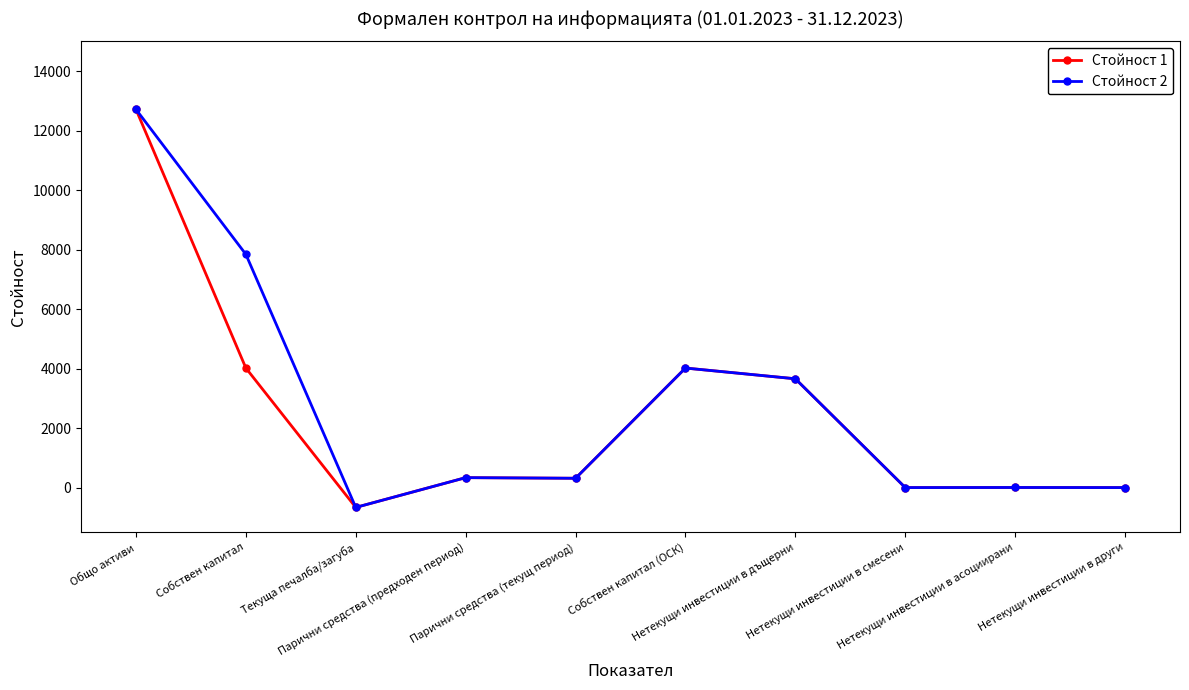

What is the minimum value for Стойност 1?

-667